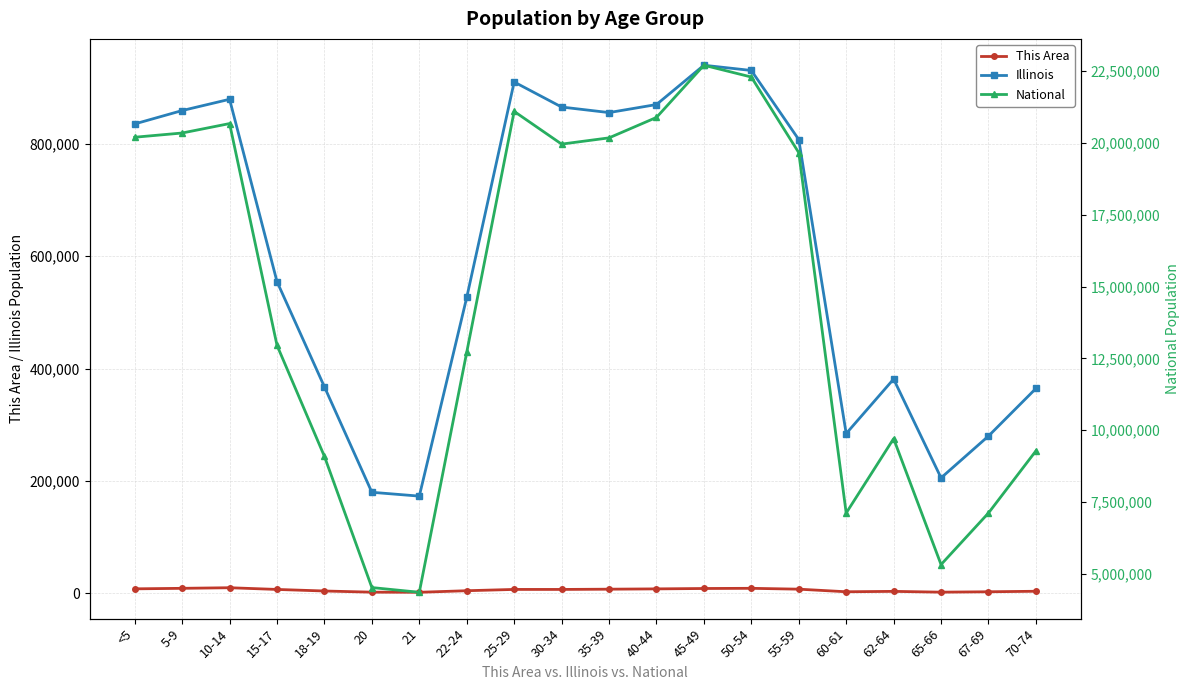

What is the difference between the second highest and second lowest values in the Illinois series?

751172